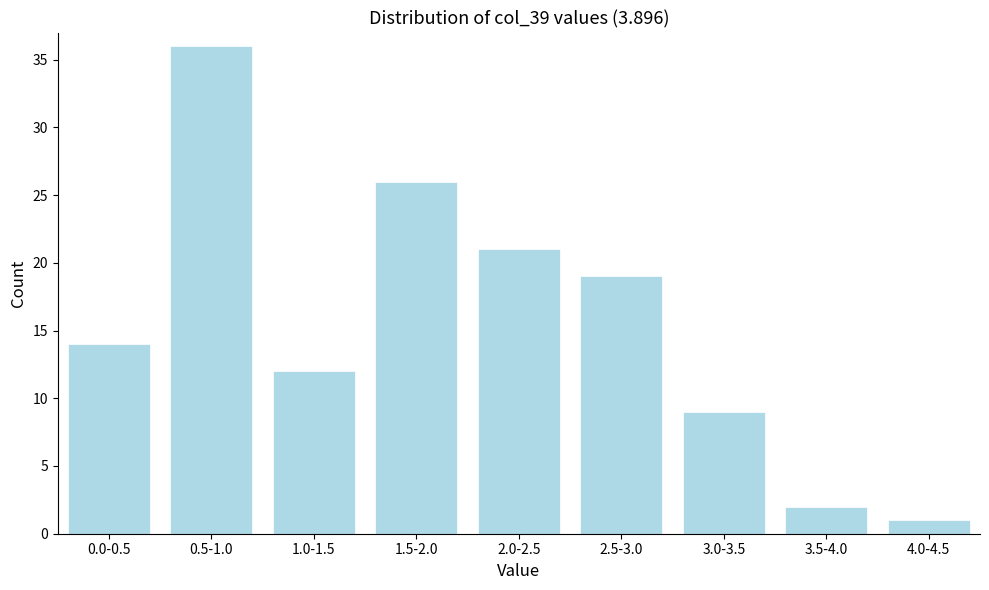

Reading right to left, list all the values displayed in this chart.

1	2	9	19	21	26	12	36	14